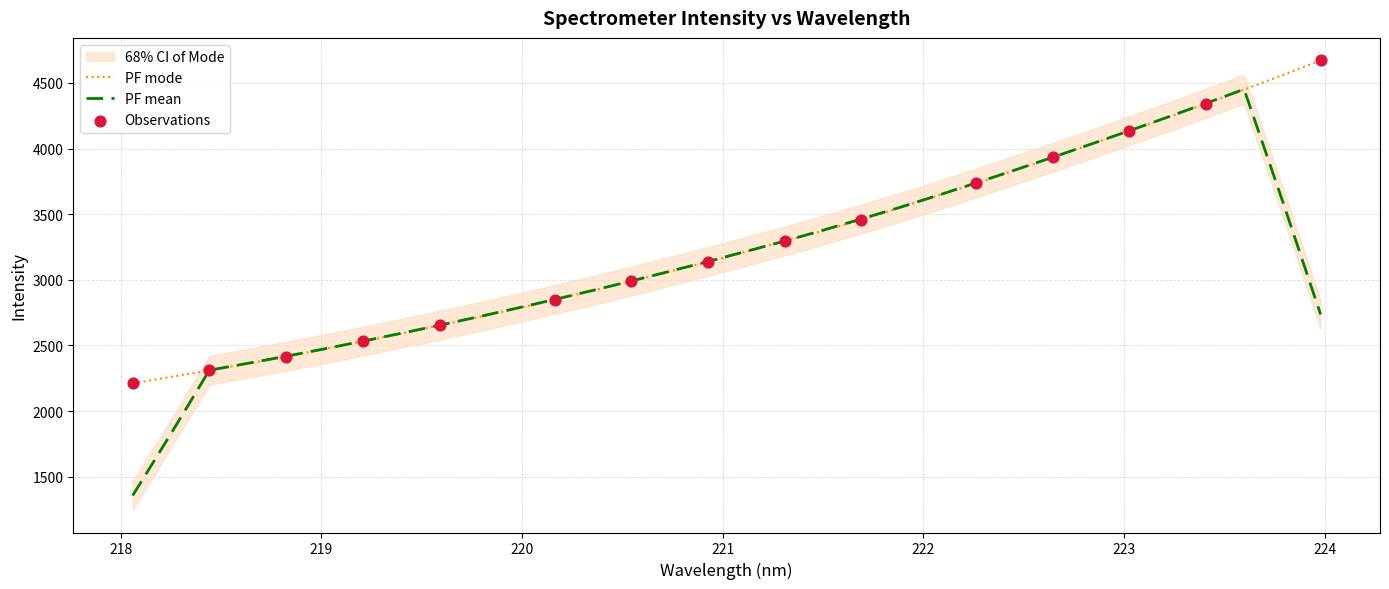

What is the maximum value for PF mean?

4452.2